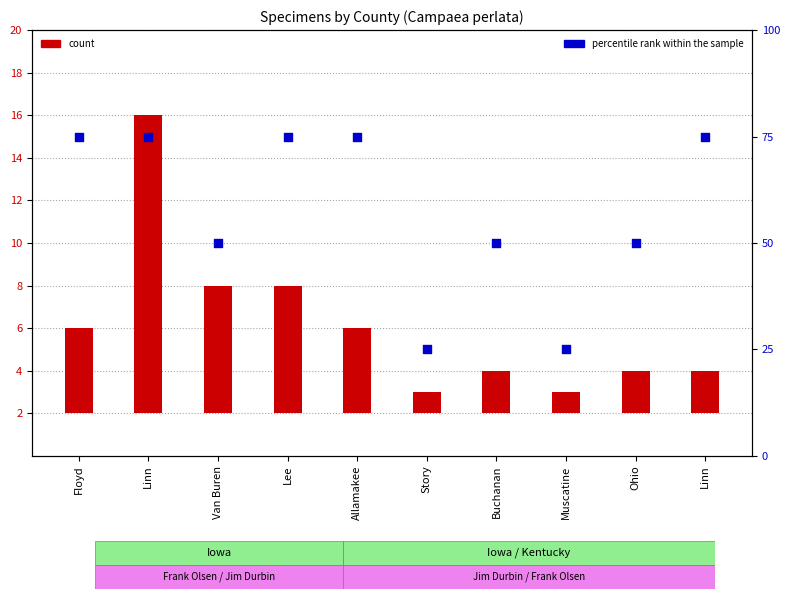

Which series has the largest total across all categories?

percentile rank within the sample